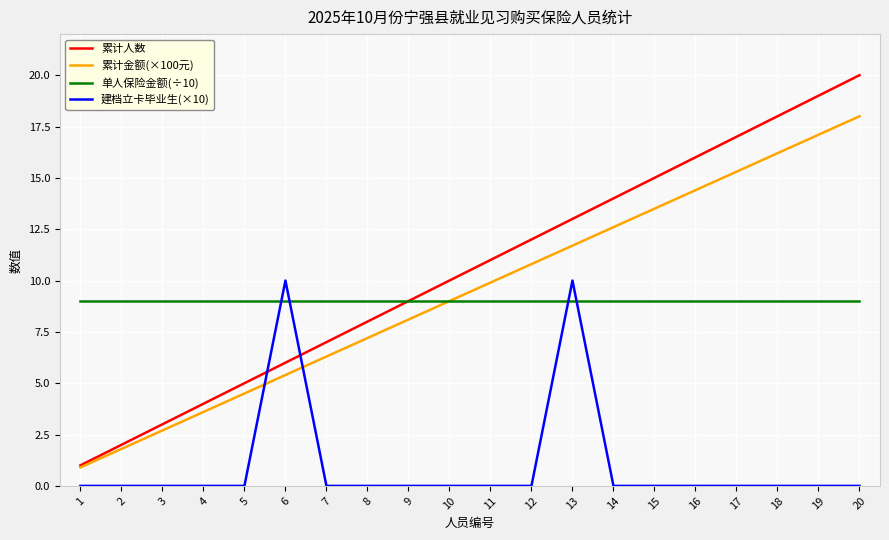

Which series ends up on top after the final intersection of 建档立卡毕业生(×10) and 单人保险金额(÷10)?

单人保险金额(÷10)